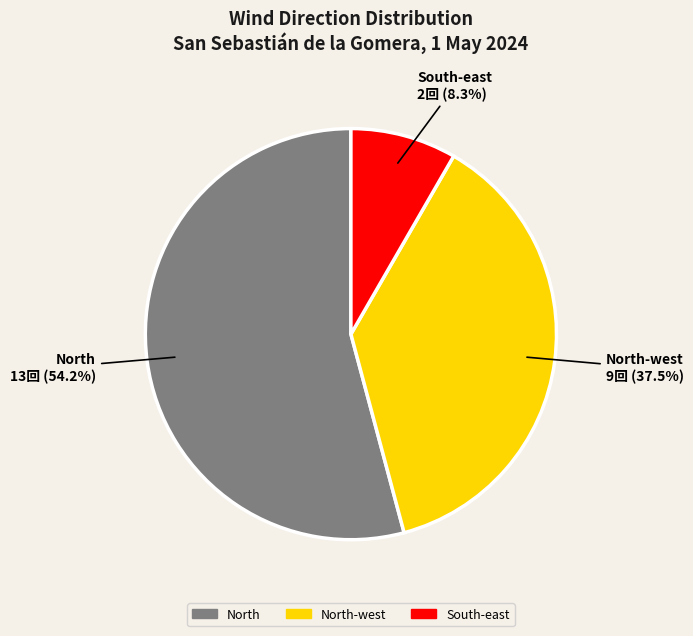

Which category accounts for the majority?

North